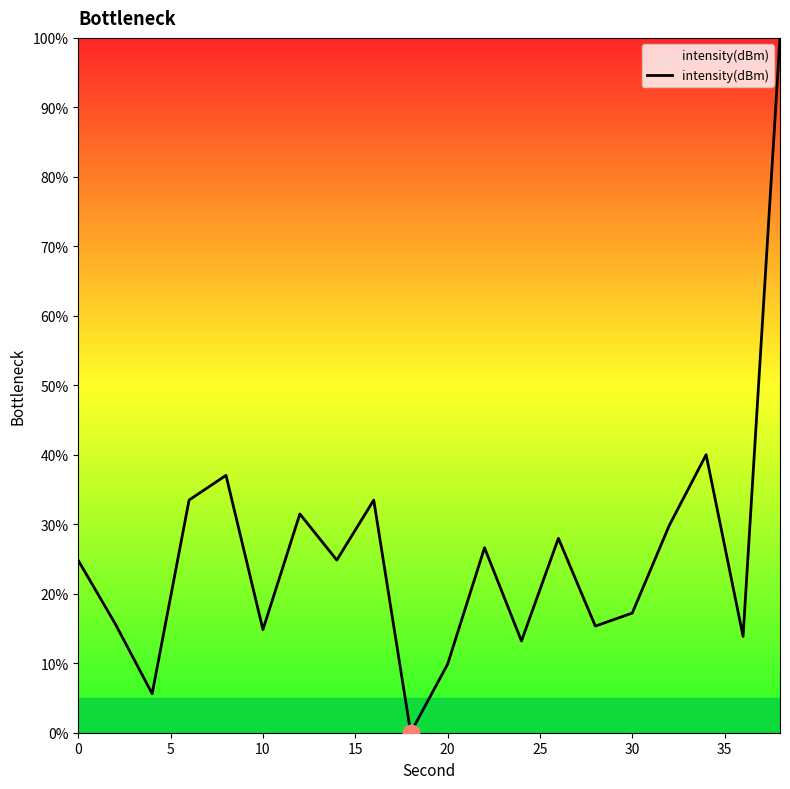

What is the greatest value displayed?

100.0